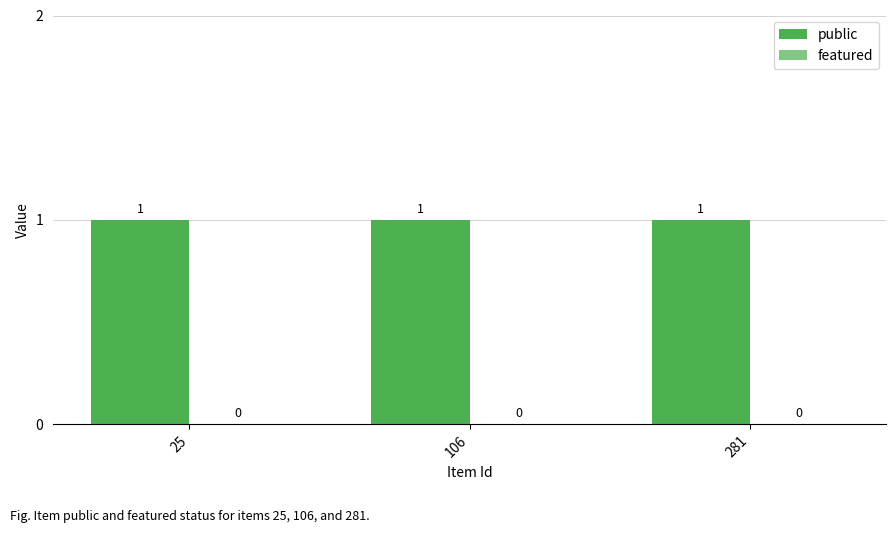

How many groups of bars are there?

3